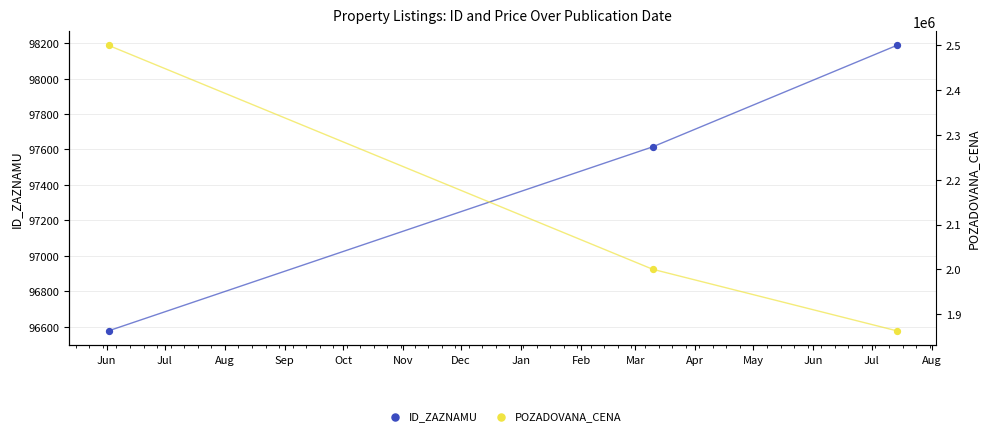

Which series contains the lowest Y value?

ID_ZAZNAMU